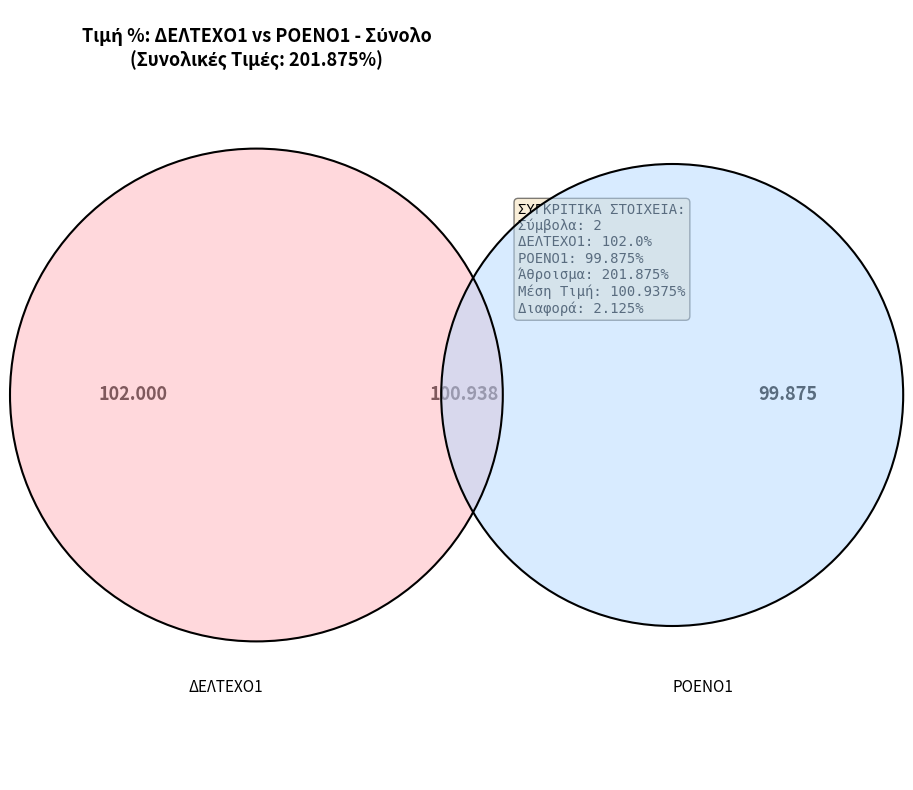

To the nearest percent, what portion does ΔΕΛΤΕΧΟ1 represent?

51%